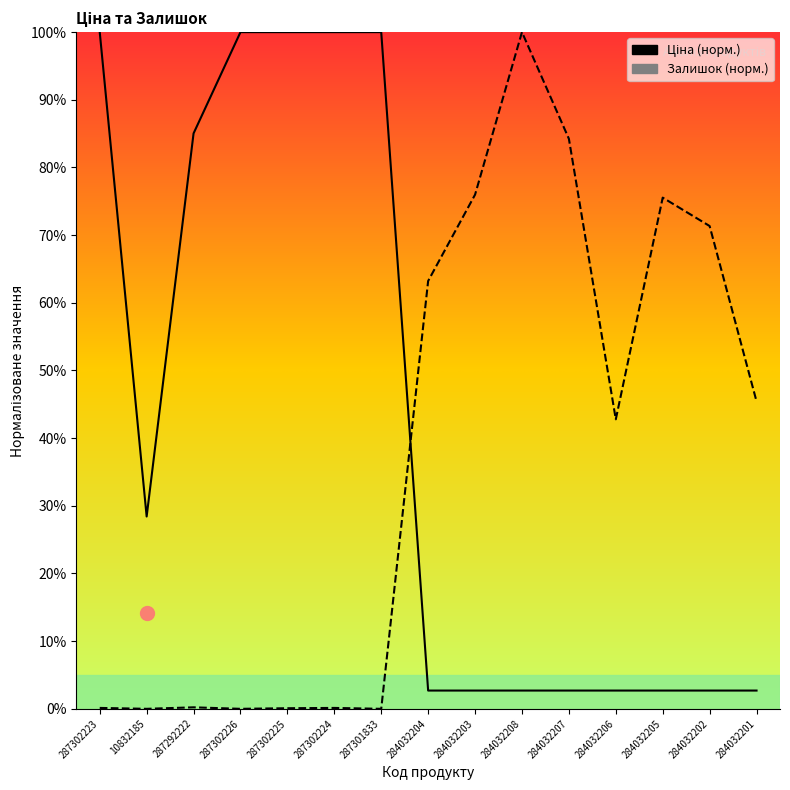

Does the chart have visible grid lines?

No